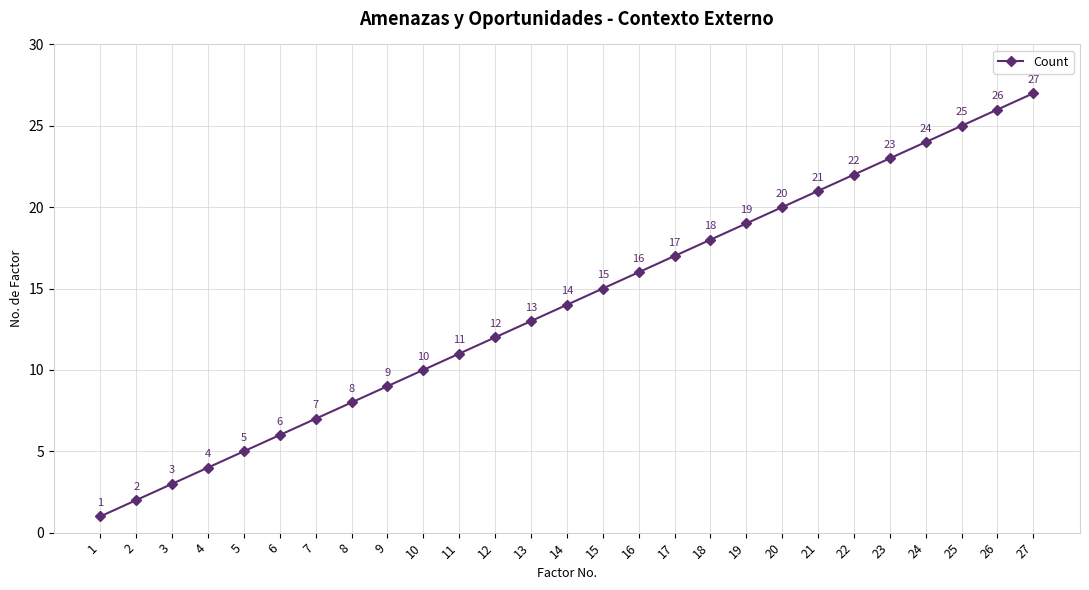

What is the smallest value displayed?

1